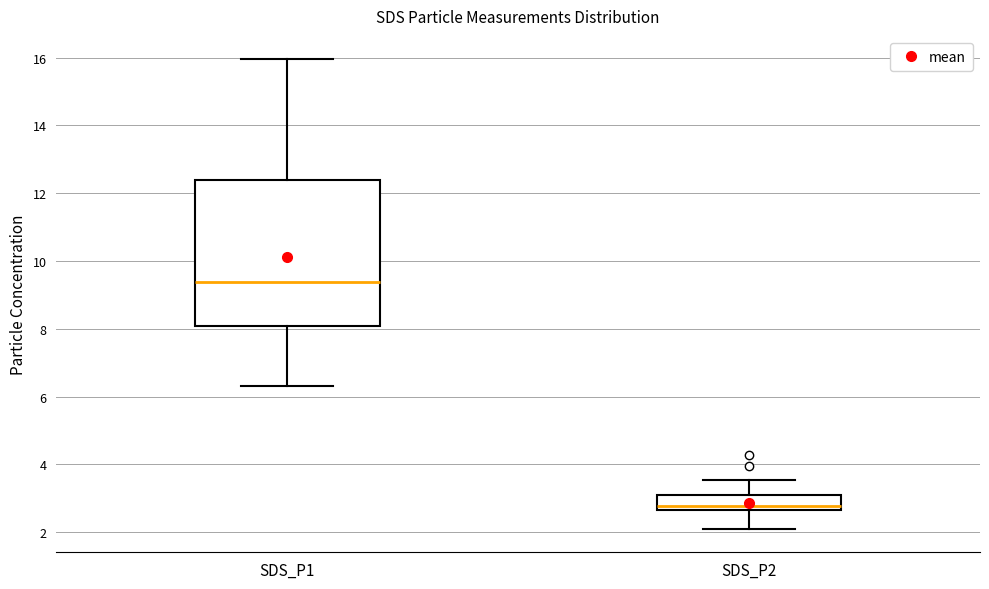

Reading left to right, read every box against the y-axis: the position of its median line, the range the box covers, and the ends of its whiskers. The values are not printed on the chart, so give them approximately, as read against the axis.

SDS_P1: median 9.4, box 8.0 to 12.4, whiskers 6.4 to 16.0
SDS_P2: median 2.8, box 2.6 to 3.0, whiskers 2.2 to 3.6